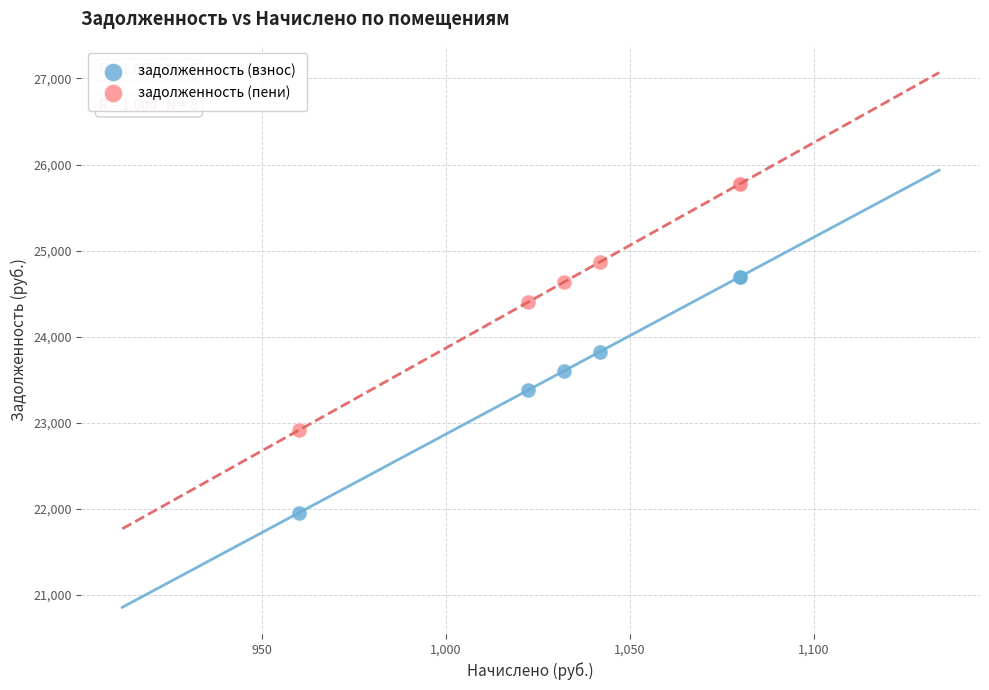

What is the X range (max minus min) for the scatter plot?

120.0